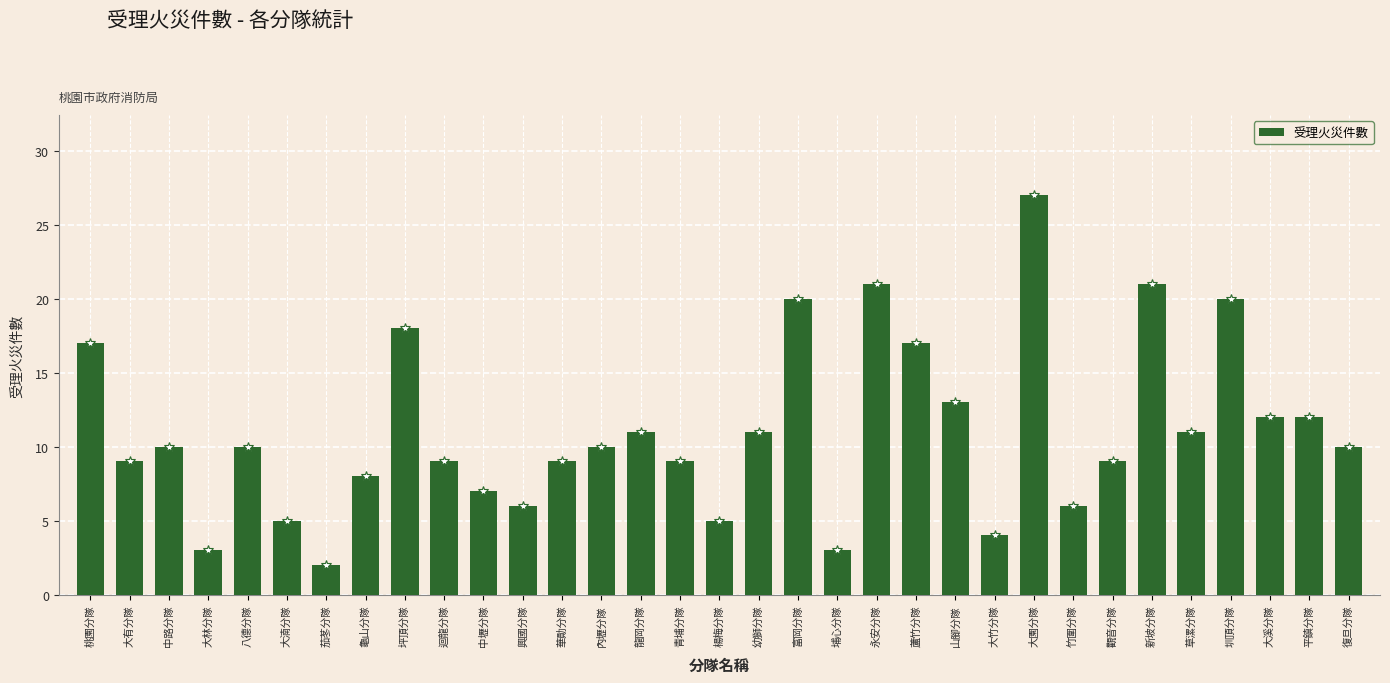

What is the ratio of the value at 圳頂分隊 to the value at 埔心分隊?

6.7